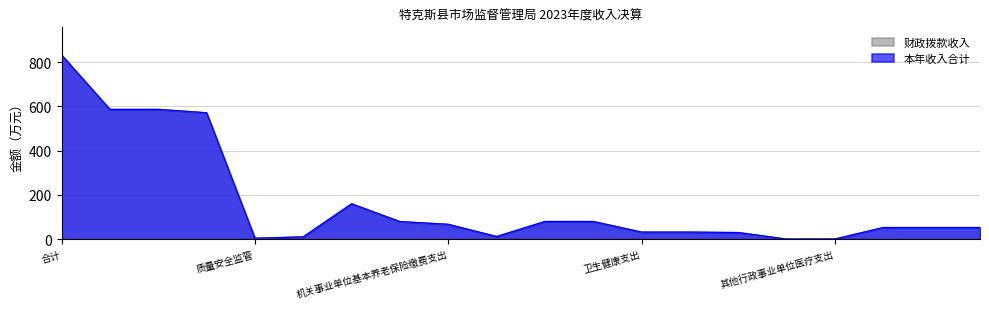

Which series has the widest spread of values?

本年收入合计